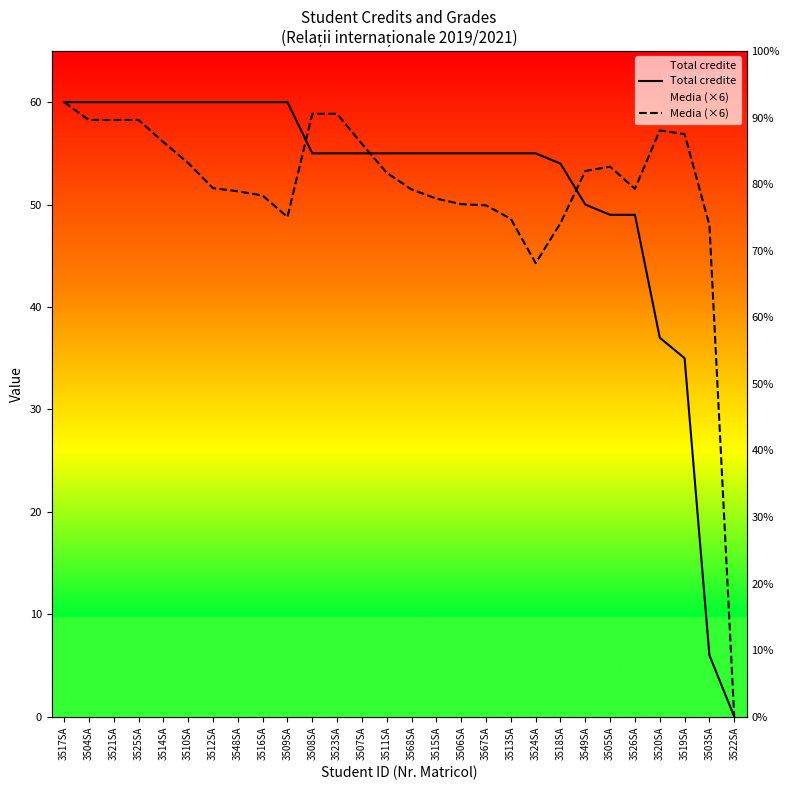

Reading left to right, extract all data points from this chart.

Total credite: 3517SA=60.0	3504SA=60.0	3521SA=60.0	3525SA=60.0	3514SA=60.0	3510SA=60.0	3512SA=60.0	3548SA=60.0	3516SA=60.0	3509SA=60.0	3508SA=55.0	3523SA=55.0	3507SA=55.0	3511SA=55.0	3568SA=55.0	3515SA=55.0	3506SA=55.0	3567SA=55.0	3513SA=55.0	3524SA=55.0	3518SA=54.0	3549SA=50.0	3505SA=49.0	3526SA=49.0	3520SA=37.0	3519SA=35.0	3503SA=6.0	3522SA=0.0
Media (×6): 3517SA=60.0	3504SA=58.3	3521SA=58.3	3525SA=58.3	3514SA=56.1	3510SA=54.1	3512SA=51.6	3548SA=51.3	3516SA=50.9	3509SA=48.8	3508SA=58.9	3523SA=58.9	3507SA=55.9	3511SA=53.1	3568SA=51.5	3515SA=50.6	3506SA=50.0	3567SA=49.9	3513SA=48.6	3524SA=44.3	3518SA=48.2	3549SA=53.3	3505SA=53.7	3526SA=51.5	3520SA=57.2	3519SA=56.9	3503SA=48.0	3522SA=0.0